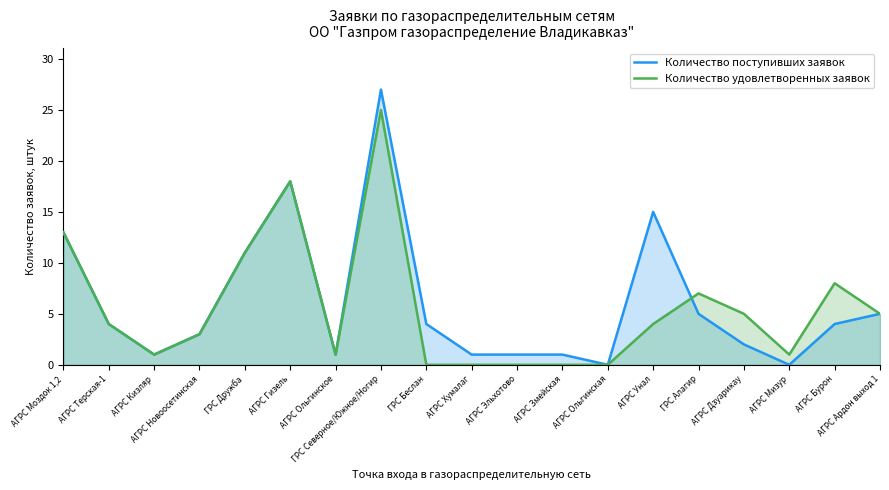

True or false: Количество поступивших заявок and Количество удовлетворенных заявок intersect in this chart.

True